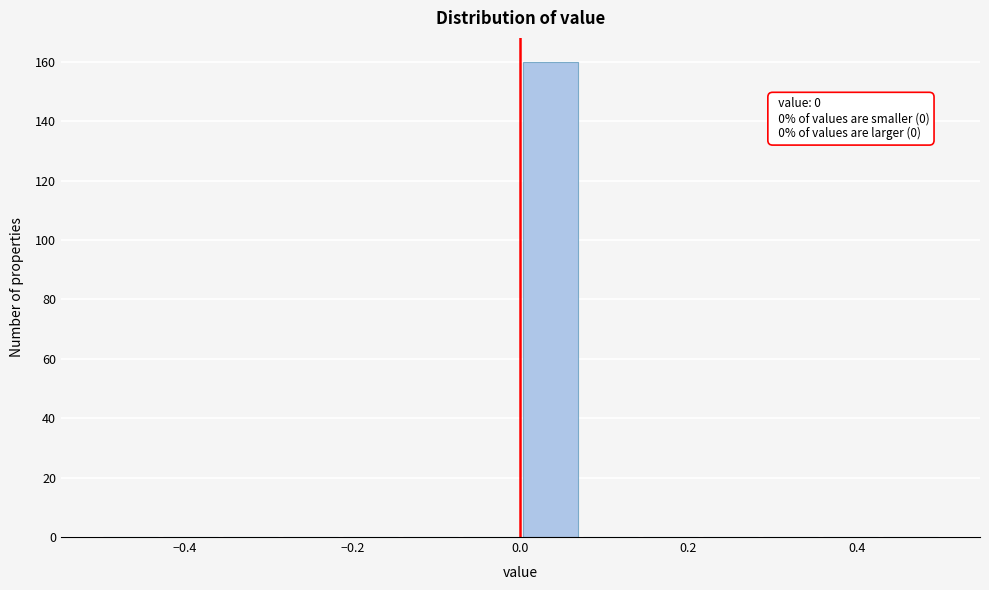

Around what value on the x-axis is the tallest bar? Give the approximate position of its centre, as read against the axis.

0.04